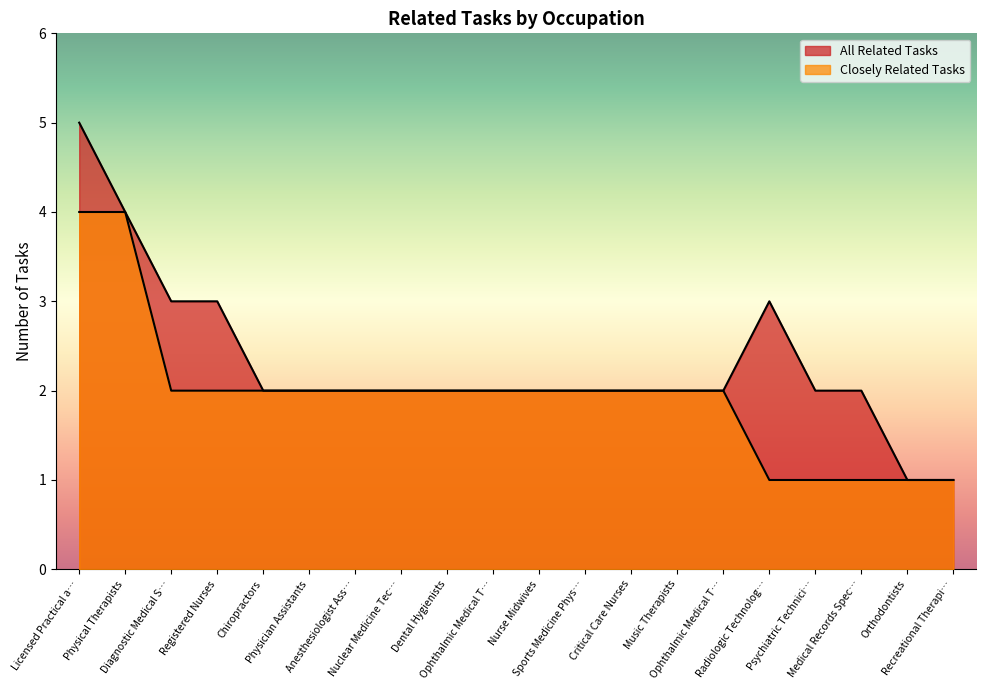

At which category is the sum across all series the highest?

Licensed Practical a…